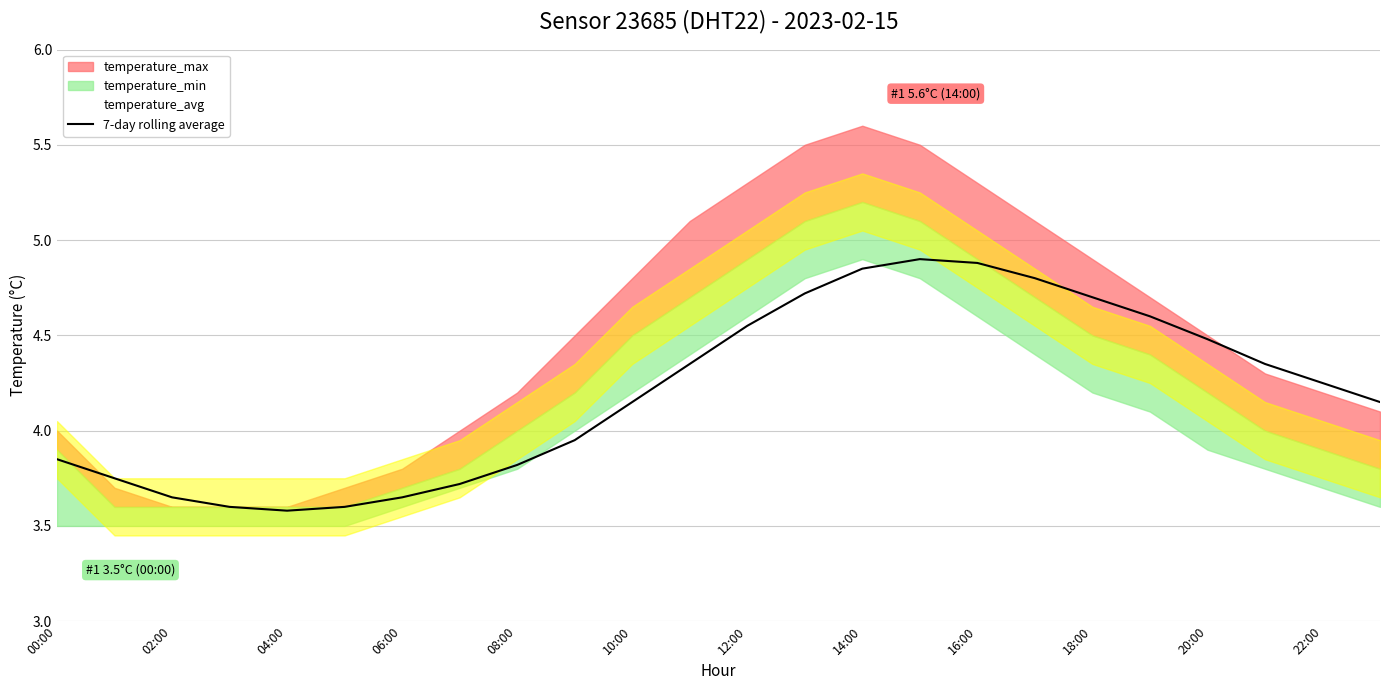

Does the chart display data point markers on the line(s)?

No